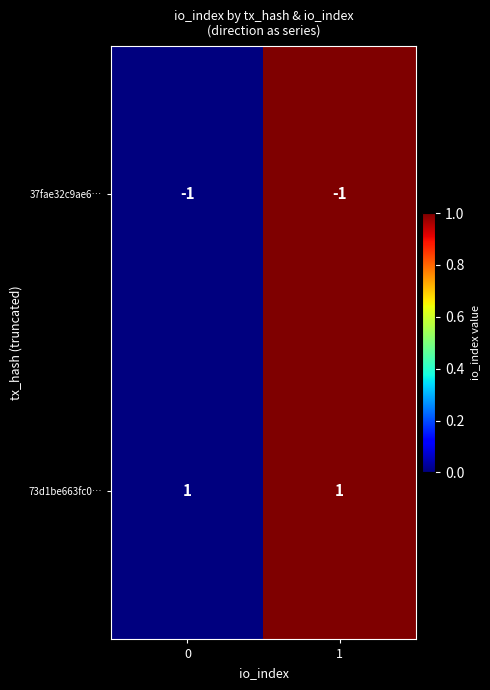

At how many categories does at least one series exceed 0?

2